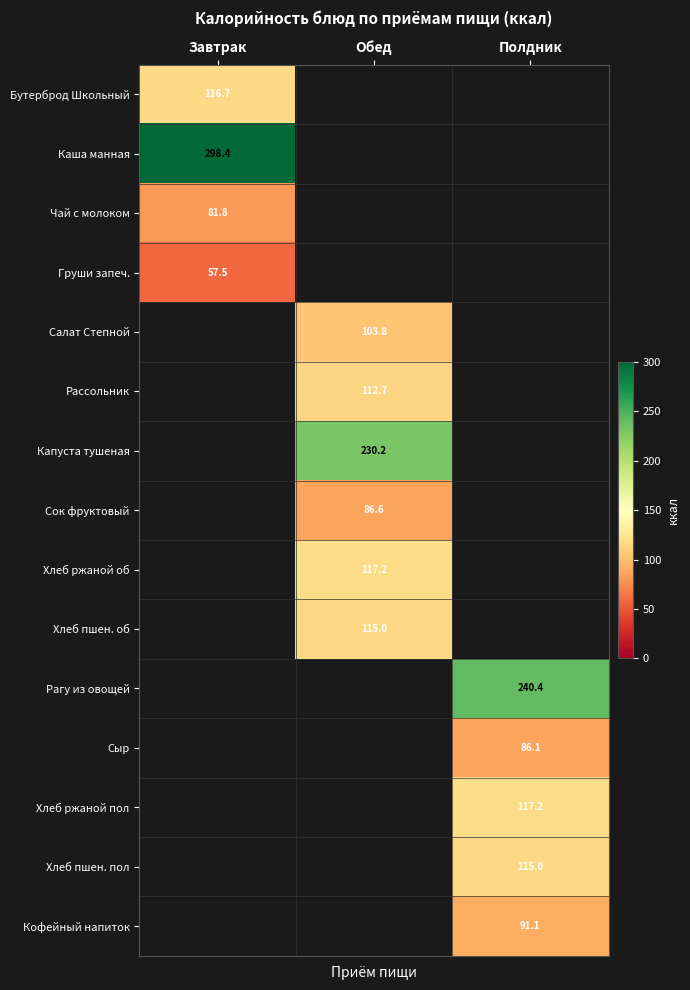

Which label corresponds to the smallest value in the chart?

Завтрак